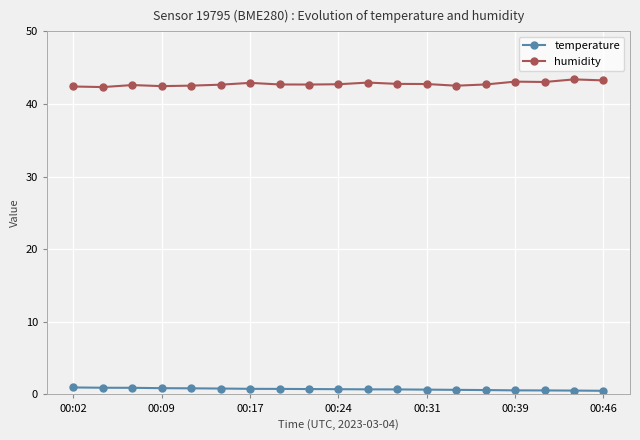

Rank the series by their average value, from lowest to highest.

temperature, humidity